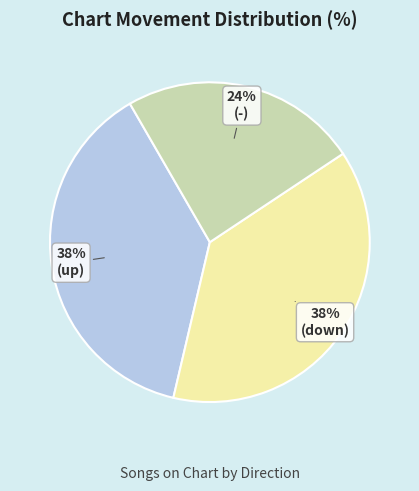

To the nearest percent, what is the average slice percentage?

33%